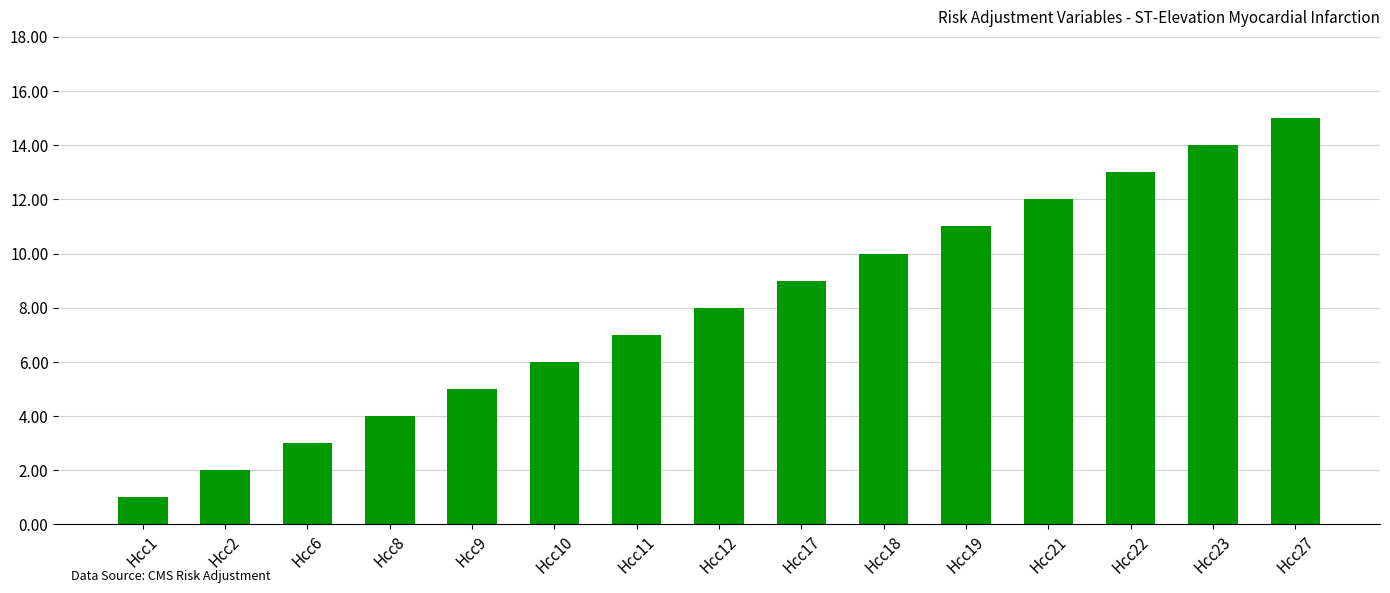

What is the greatest value displayed?

15